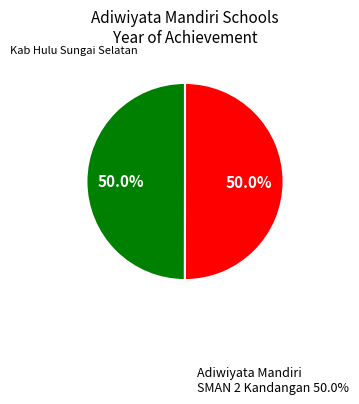

How many segments does this pie chart have?

2